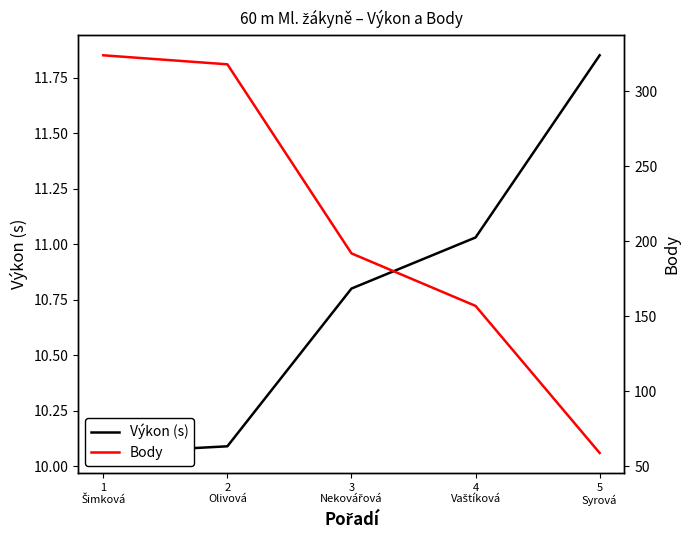

Rank the series by their maximum value, from lowest to highest.

Výkon (s), Body